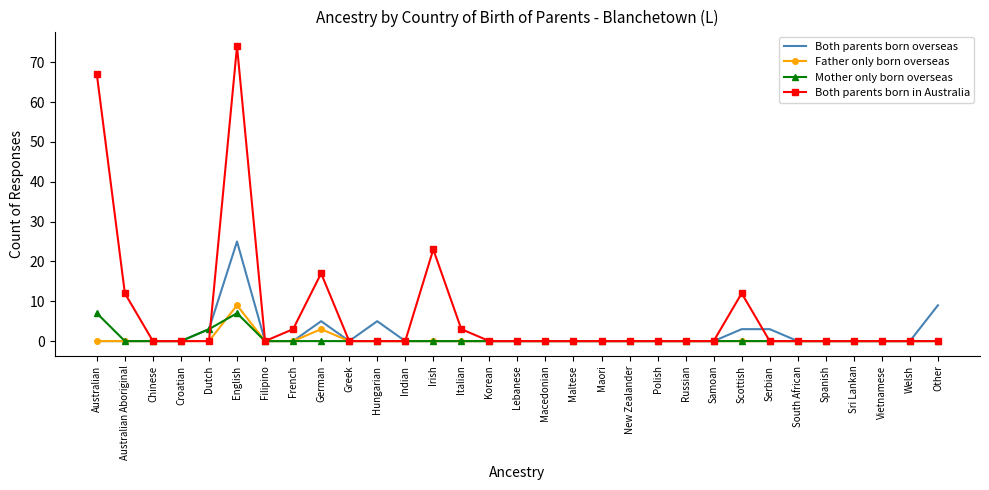

What position from the right is Croatian?

28